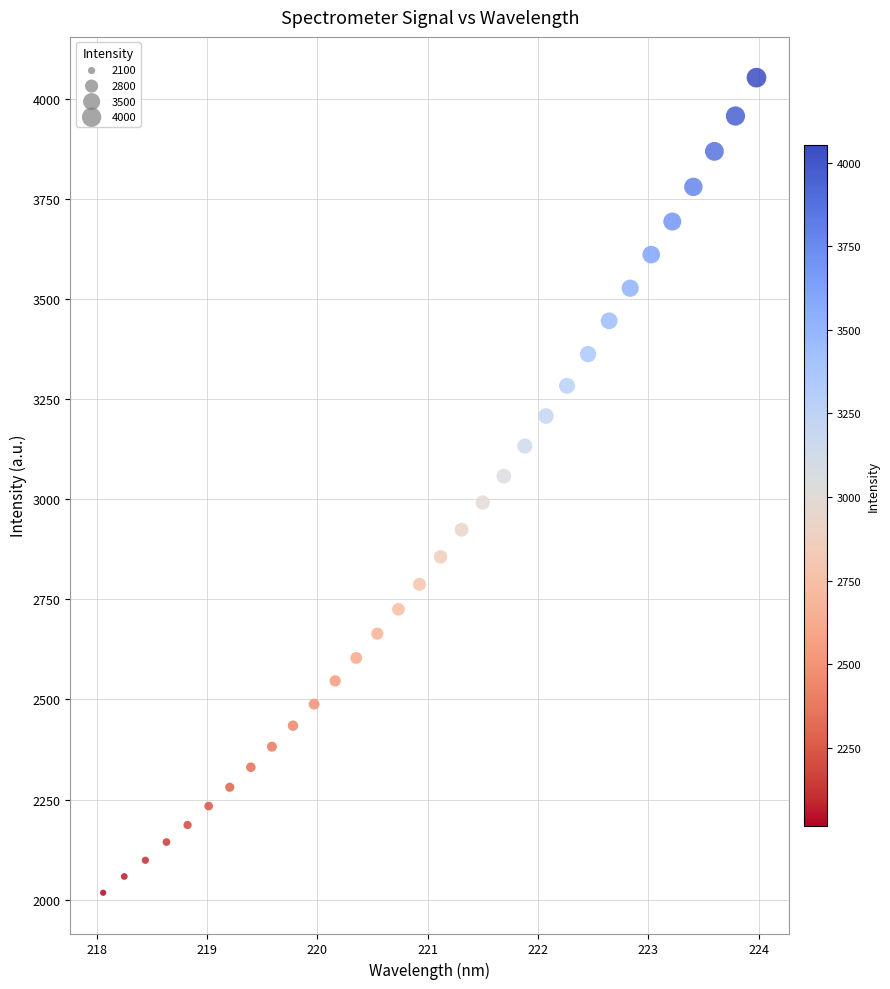

What is the range of Y values (max minus min)?

2036.0